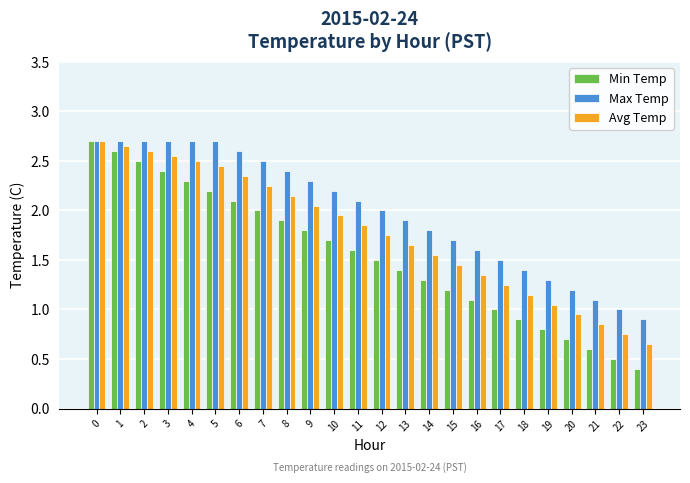

List the labels in order of Avg Temp value, smallest first.

23, 22, 21, 20, 19, 18, 17, 16, 15, 14, 13, 12, 11, 10, 9, 8, 7, 6, 5, 4, 3, 2, 1, 0